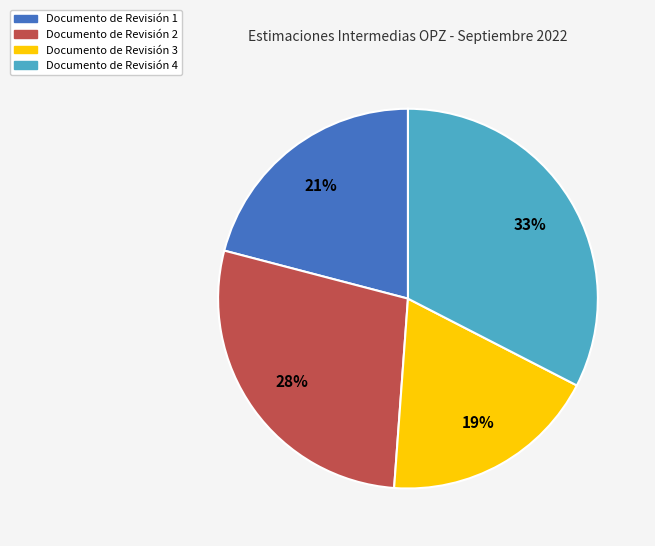

Is there any slice that represents more than half of the pie?

No